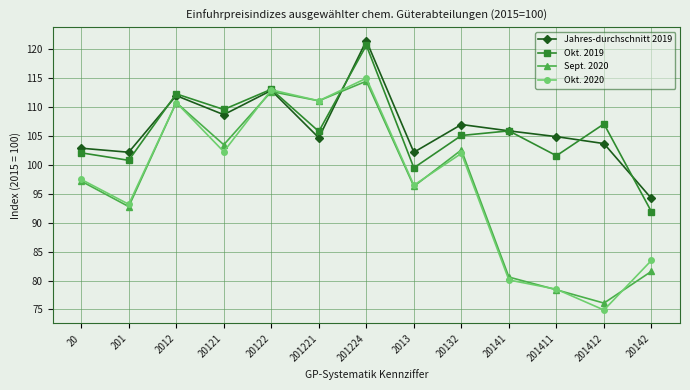

What is the average value of the Okt. 2020 series?

96.8